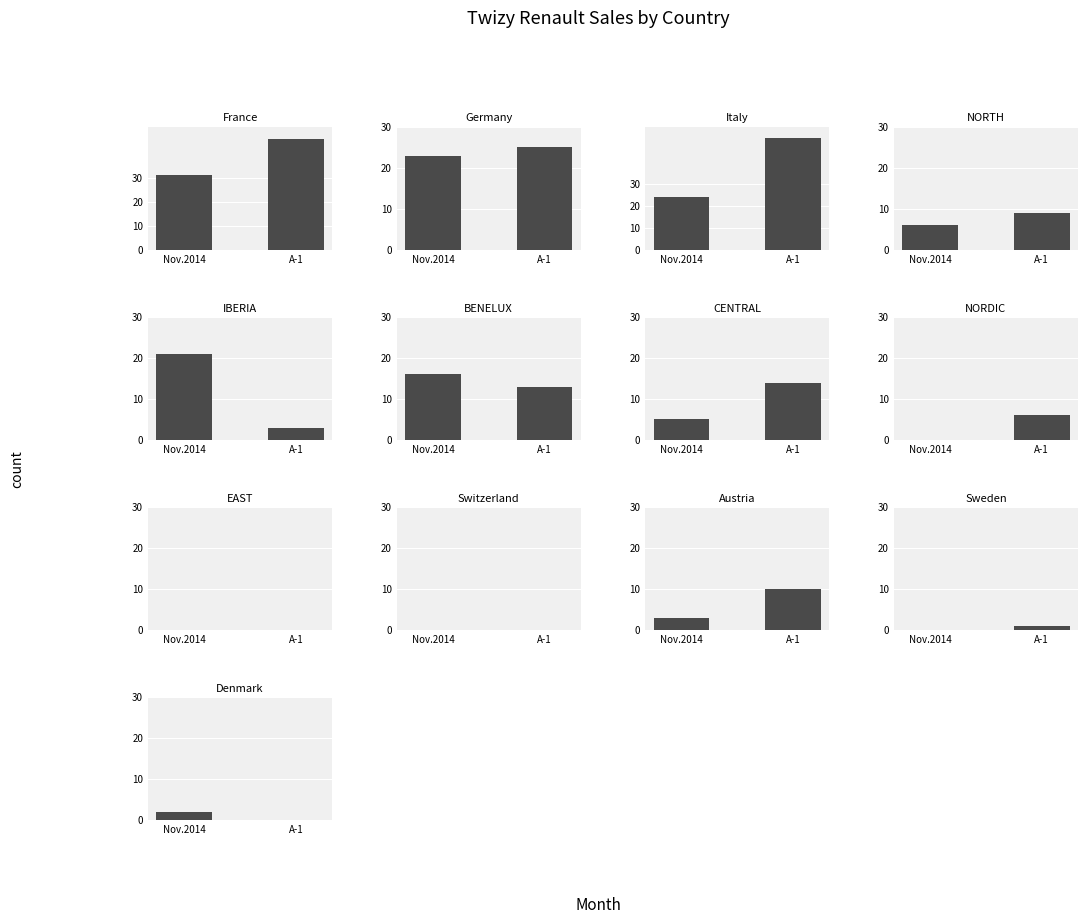

The Nov.2014 series shows 2 at Denmark. True or false?

True